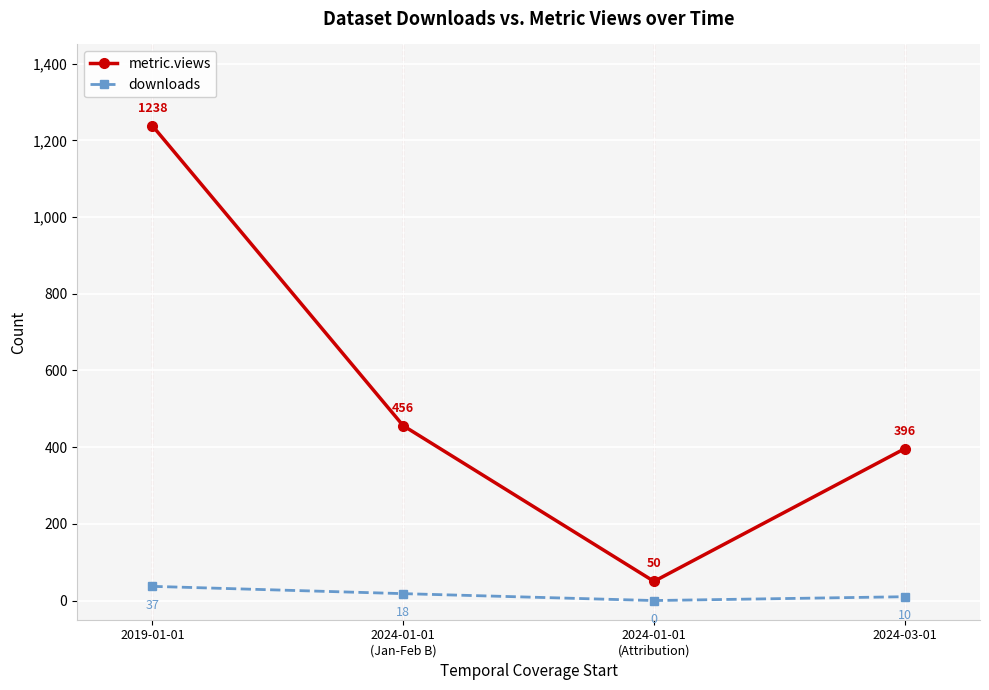

What is the label of the 3rd point from the left?

2024-01-01
(Attribution)